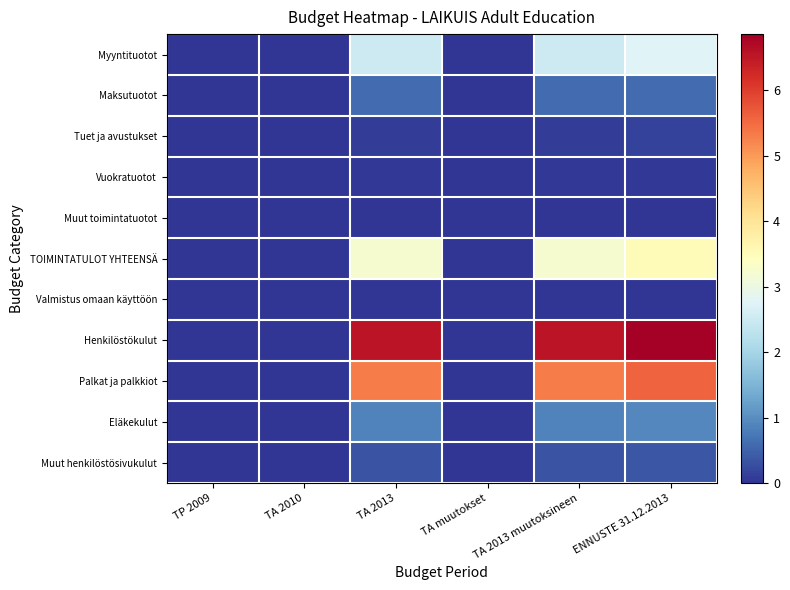

Reading left to right, transcribe all the data shown in this chart.

Myyntituotot: TP 2009=0.0	TA 2010=0.0	TA 2013=2.5	TA muutokset=0.0	TA 2013 muutoksineen=2.5	ENNUSTE 31.12.2013=2.8
Maksutuotot: TP 2009=0.0	TA 2010=0.0	TA 2013=0.6	TA muutokset=0.0	TA 2013 muutoksineen=0.6	ENNUSTE 31.12.2013=0.6
Tuet ja avustukset: TP 2009=0.0	TA 2010=0.0	TA 2013=0.1	TA muutokset=0.0	TA 2013 muutoksineen=0.1	ENNUSTE 31.12.2013=0.1
Vuokratuotot: TP 2009=0.0	TA 2010=0.0	TA 2013=0.0	TA muutokset=0.0	TA 2013 muutoksineen=0.0	ENNUSTE 31.12.2013=0.0
Muut toimintatuotot: TP 2009=0.0	TA 2010=0.0	TA 2013=0.0	TA muutokset=0.0	TA 2013 muutoksineen=0.0	ENNUSTE 31.12.2013=0.0
TOIMINTATULOT YHTEENSÄ: TP 2009=0.0	TA 2010=0.0	TA 2013=3.2	TA muutokset=0.0	TA 2013 muutoksineen=3.2	ENNUSTE 31.12.2013=3.5
Valmistus omaan käyttöön: TP 2009=0.0	TA 2010=0.0	TA 2013=0.0	TA muutokset=0.0	TA 2013 muutoksineen=0.0	ENNUSTE 31.12.2013=0.0
Henkilöstökulut: TP 2009=0.0	TA 2010=0.0	TA 2013=6.5	TA muutokset=0.0	TA 2013 muutoksineen=6.5	ENNUSTE 31.12.2013=6.9
Palkat ja palkkiot: TP 2009=0.0	TA 2010=0.0	TA 2013=5.3	TA muutokset=0.0	TA 2013 muutoksineen=5.3	ENNUSTE 31.12.2013=5.6
Eläkekulut: TP 2009=0.0	TA 2010=0.0	TA 2013=0.9	TA muutokset=0.0	TA 2013 muutoksineen=0.9	ENNUSTE 31.12.2013=0.9
Muut henkilöstösivukulut: TP 2009=0.0	TA 2010=0.0	TA 2013=0.3	TA muutokset=0.0	TA 2013 muutoksineen=0.3	ENNUSTE 31.12.2013=0.3